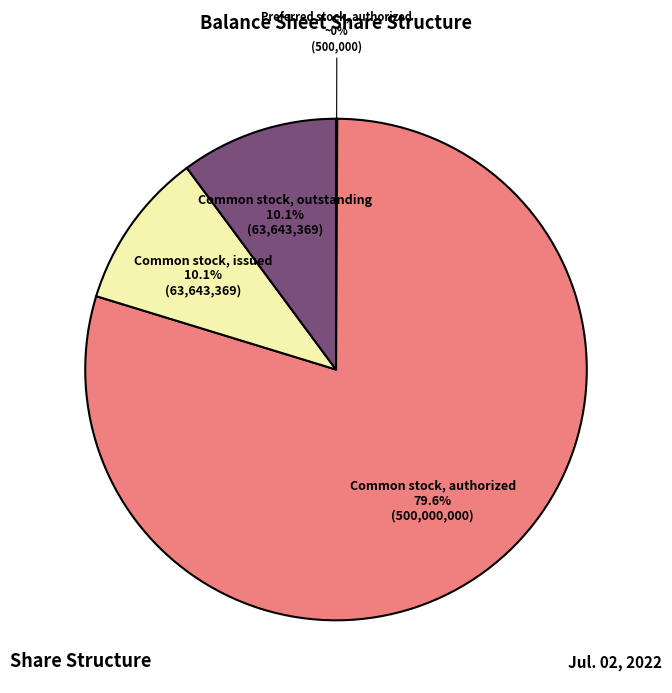

Does any single category account for the majority?

Yes